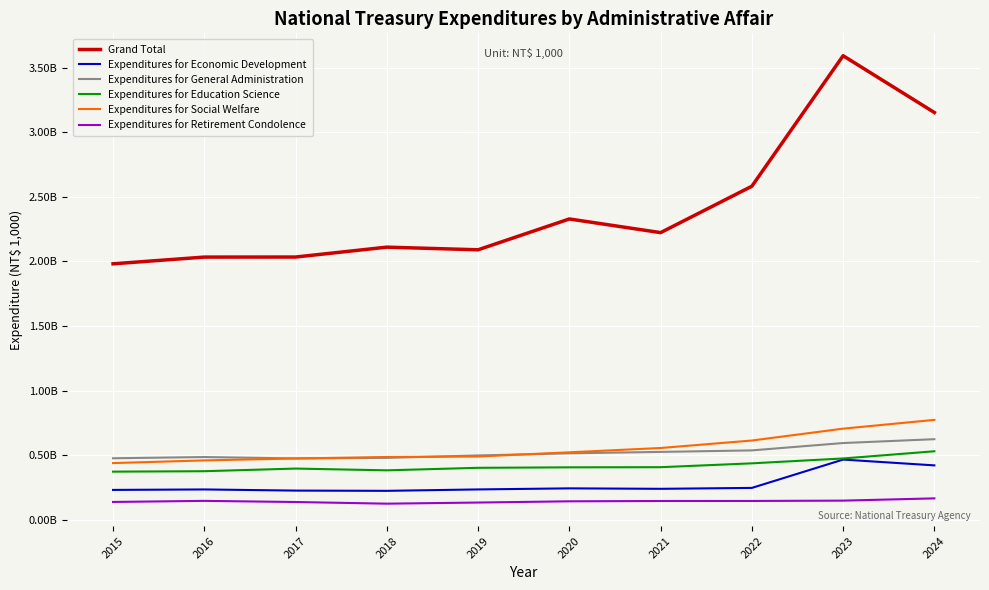

At which label does Expenditures for Education Science first exceed 406409638?

2021